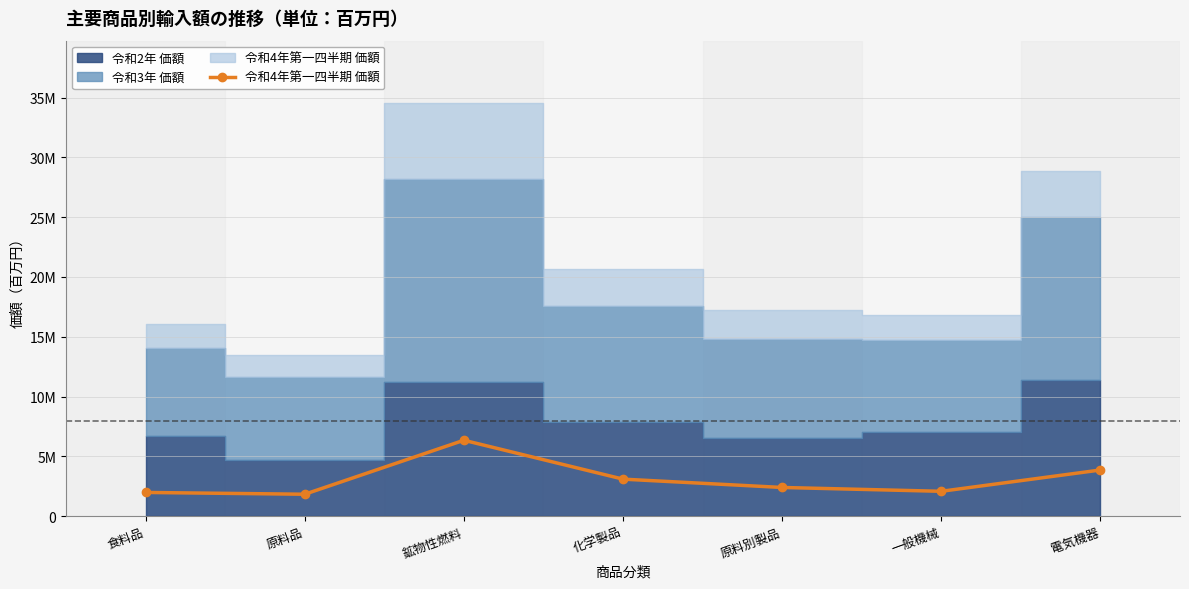

Does the chart have visible grid lines?

Yes